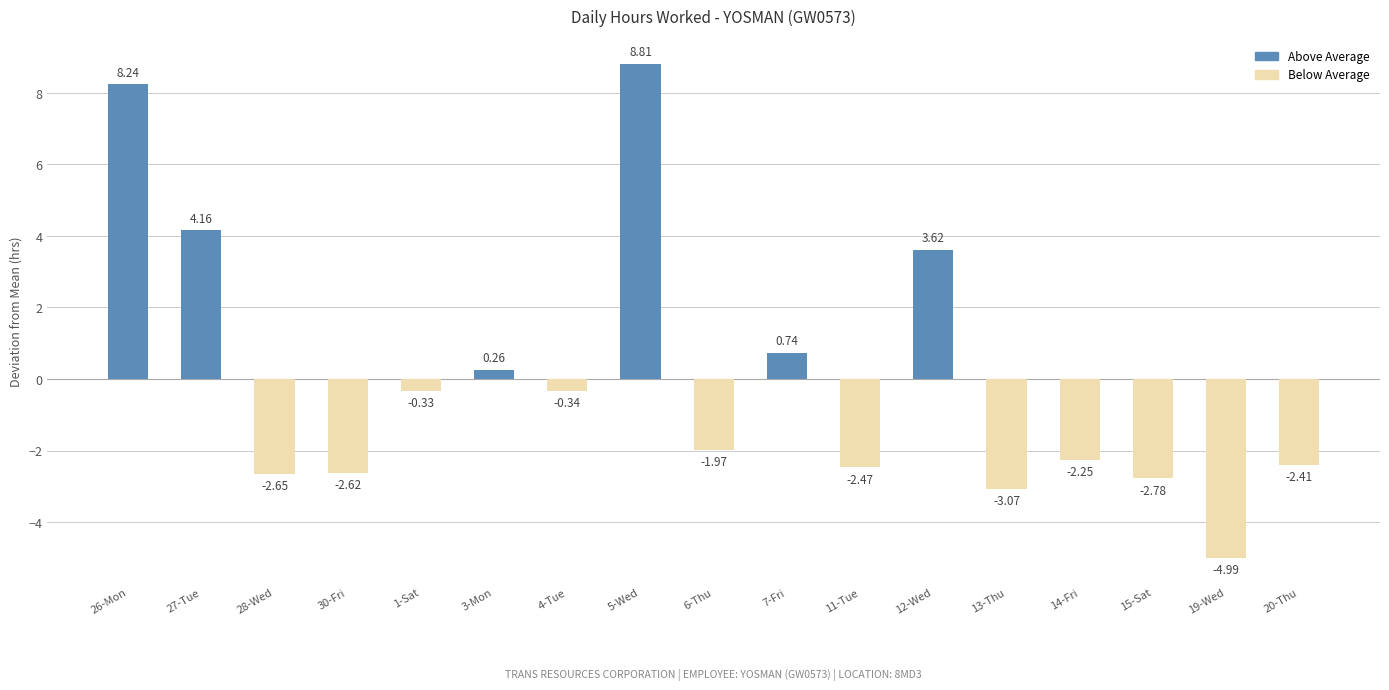

What is the difference between the second highest and second lowest values?

11.3